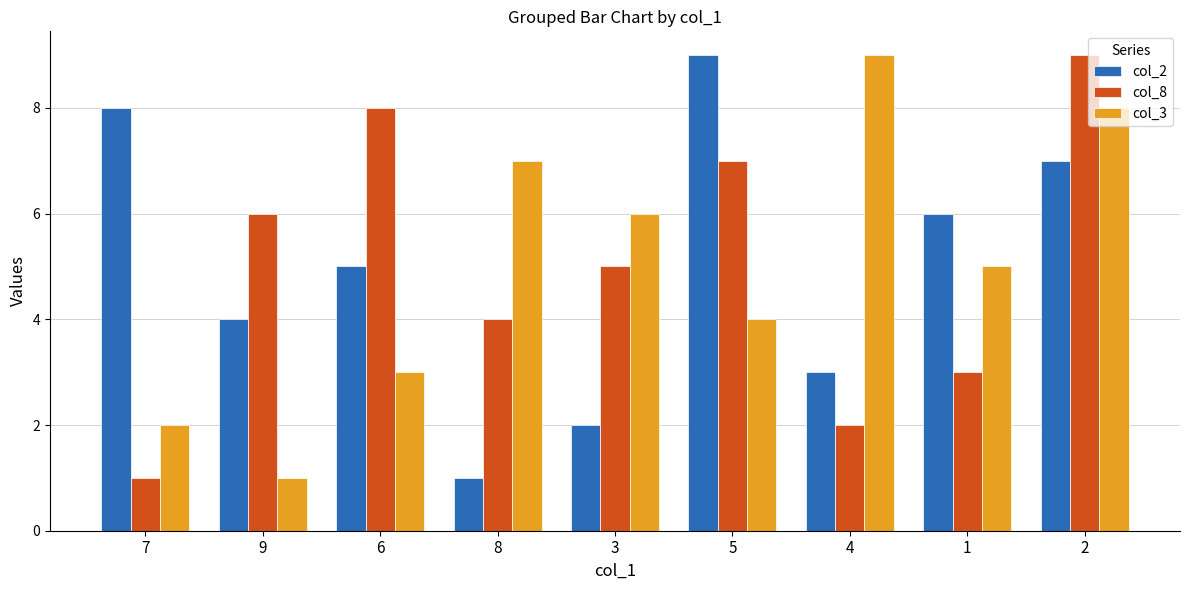

Which series changed the most between 4 and 1?

col_3